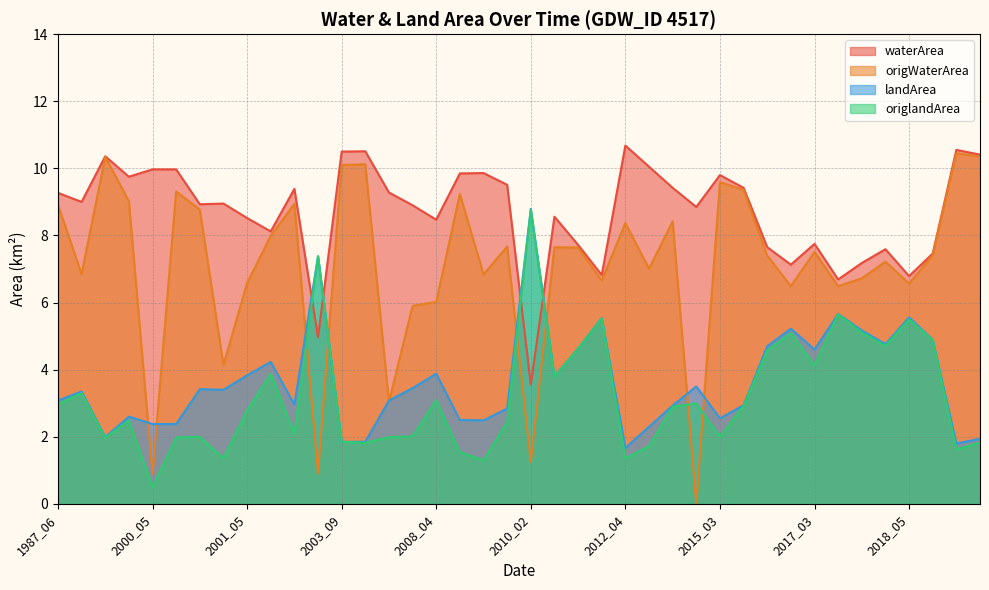

Which series has the largest total across all categories?

waterArea